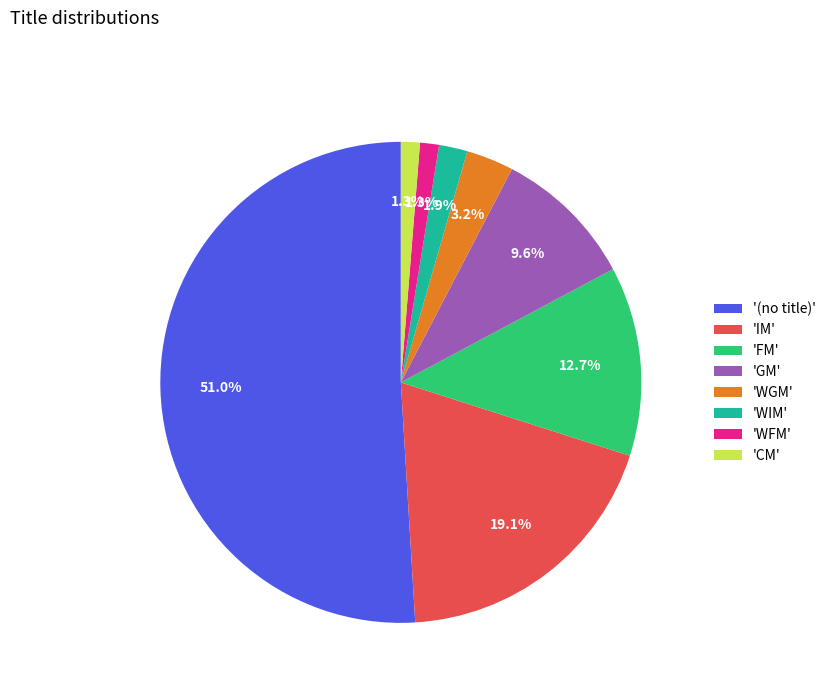

Which category has the biggest portion of the pie?

'(no title)'